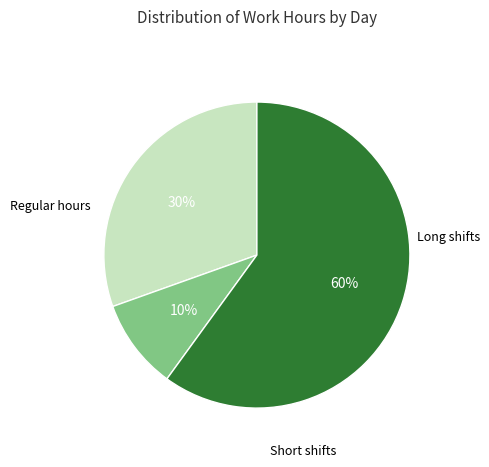

To the nearest percent, what is the difference between the largest and smallest slice percentages?

50%